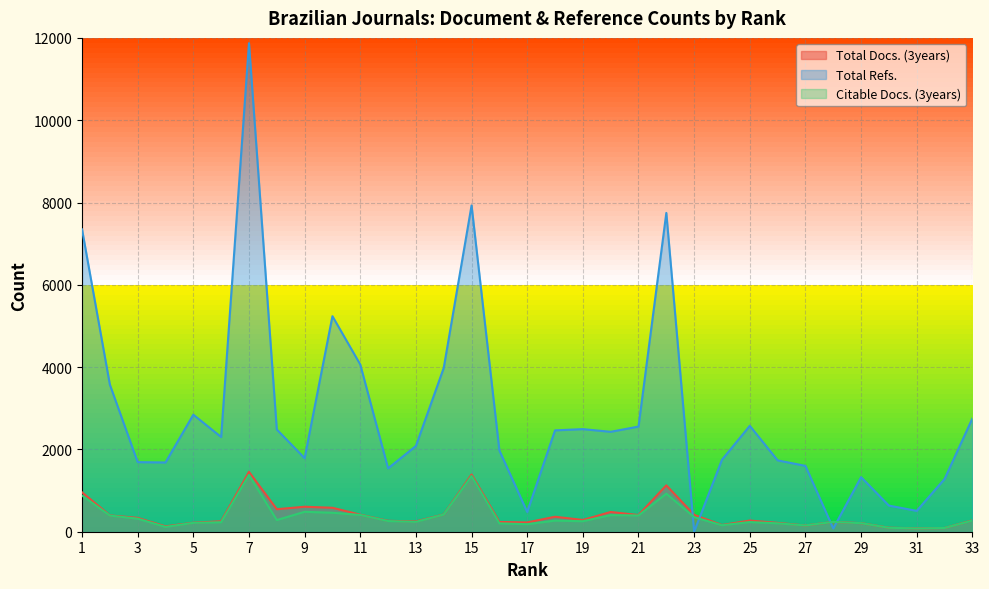

At how many categories does at least one series exceed 5455?

4